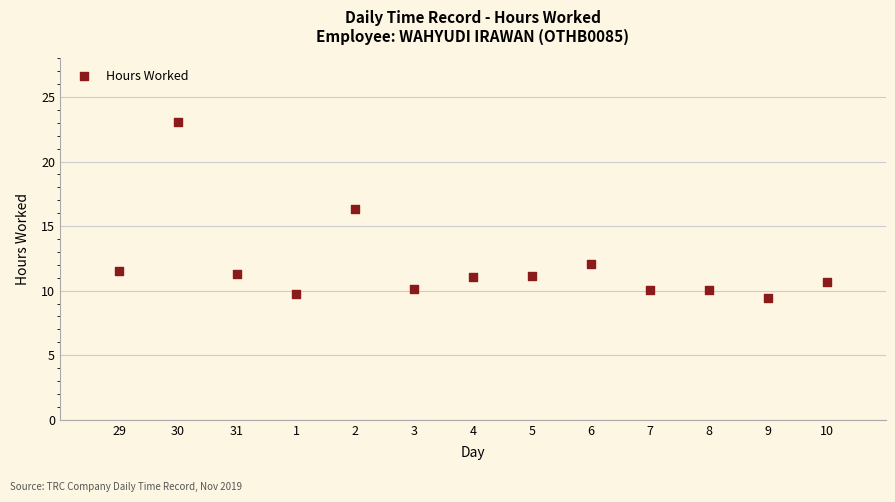

What Y value in the scatter plot is closest to 16?

16.3